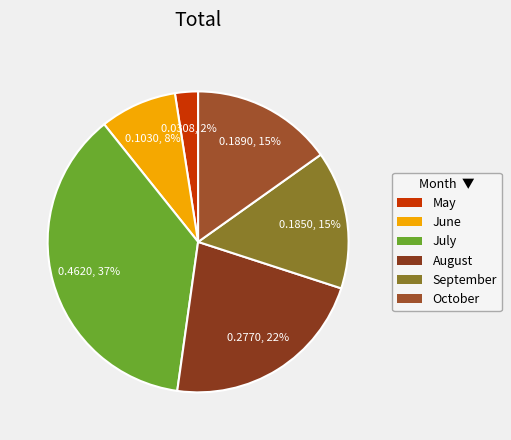

To the nearest percent, what percentage of the pie is October?

15%